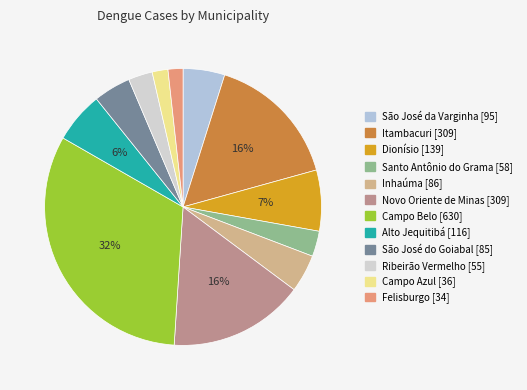

Is it true that Alto Jequitibá is 1% of the pie?

False